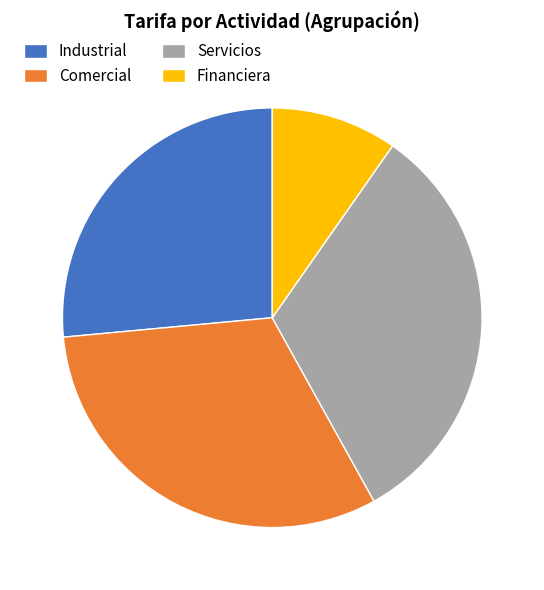

Approximately how many times larger is the value at Servicios compared to Industrial?

1.2